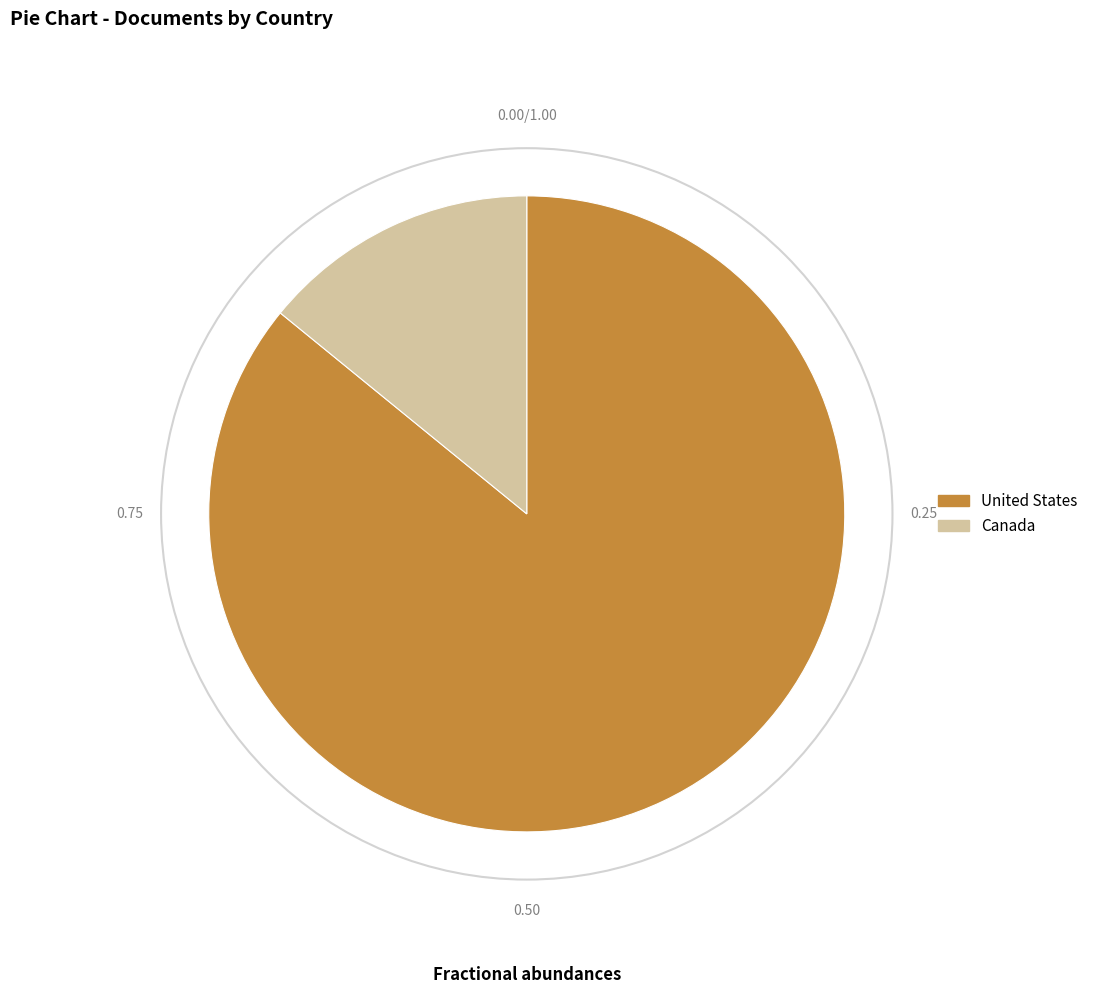

Combined, do Canada and United States account for over 50%?

Yes